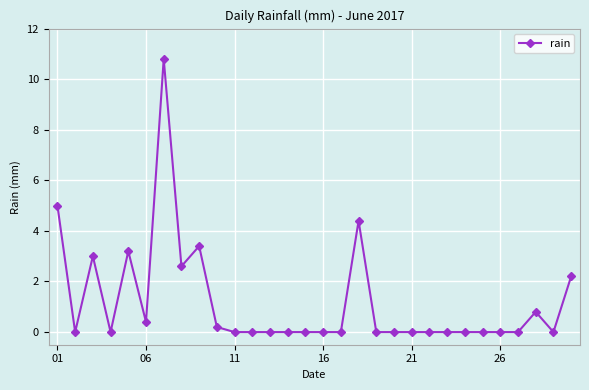

What is the greatest value displayed?

10.8